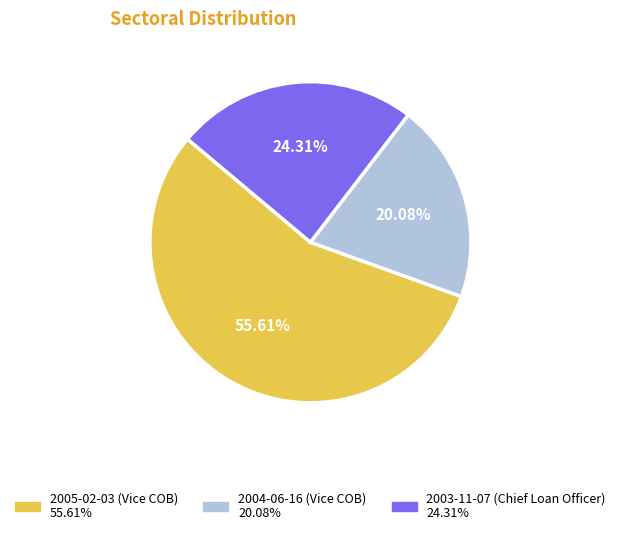

What percentage is the 2003-11-07 (Chief Loan Officer) slice, to the nearest percent?

24%